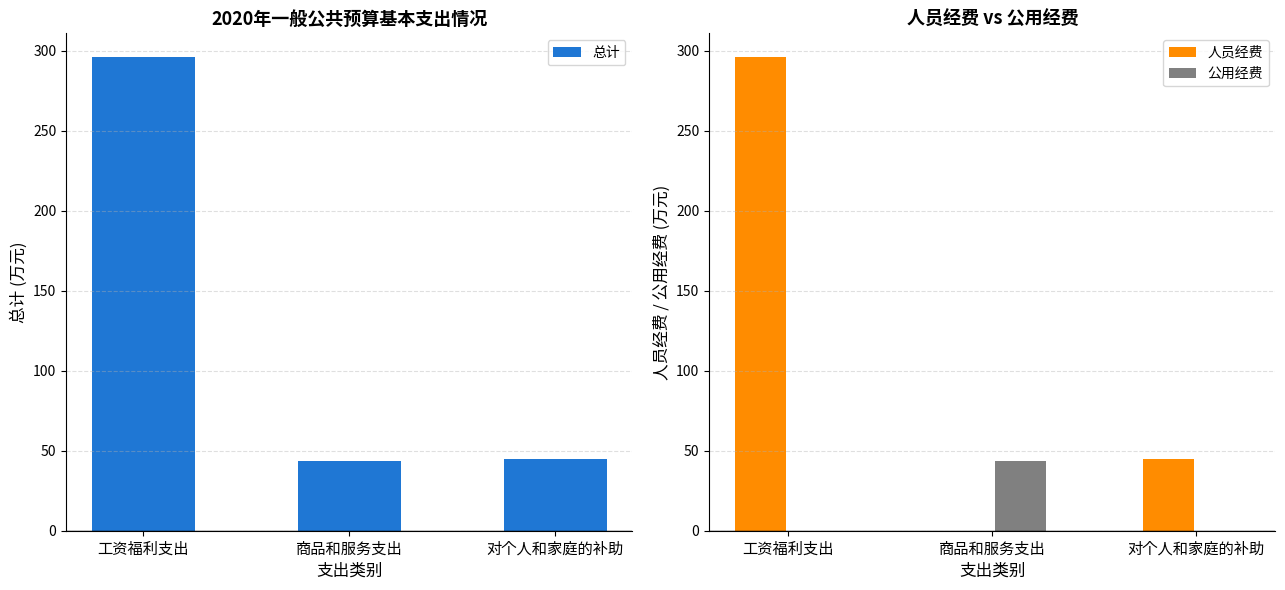

How many bars are there in each group?

3